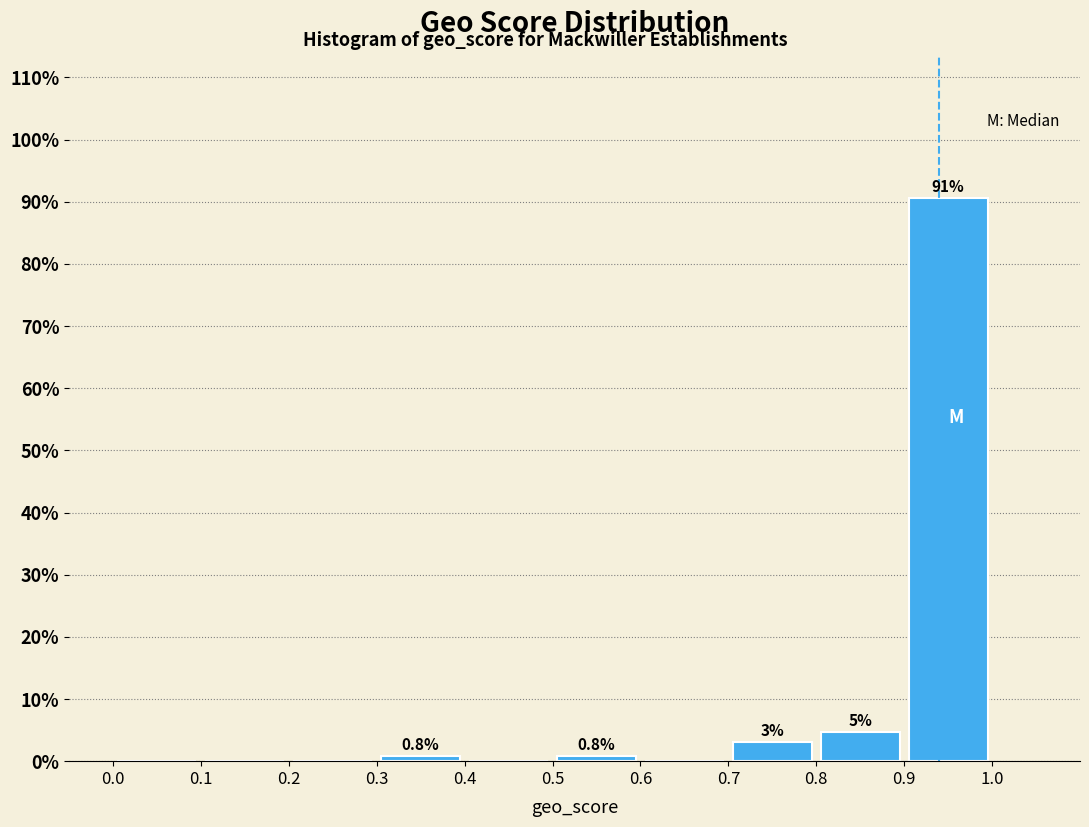

Over which range of the x-axis is the bar tallest?

0.9 to 1.0